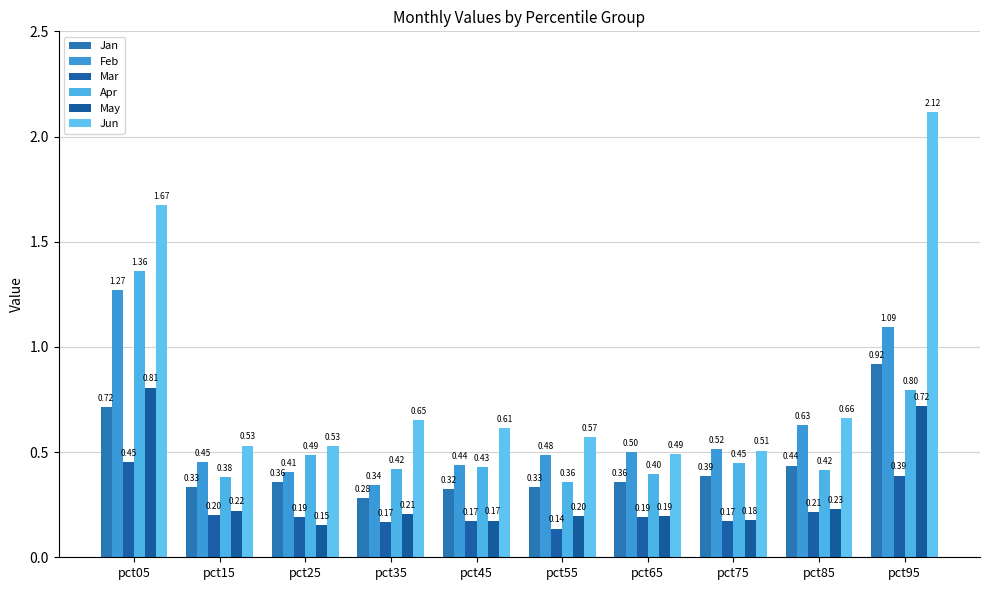

What is the total value across all series at pct65?

2.1